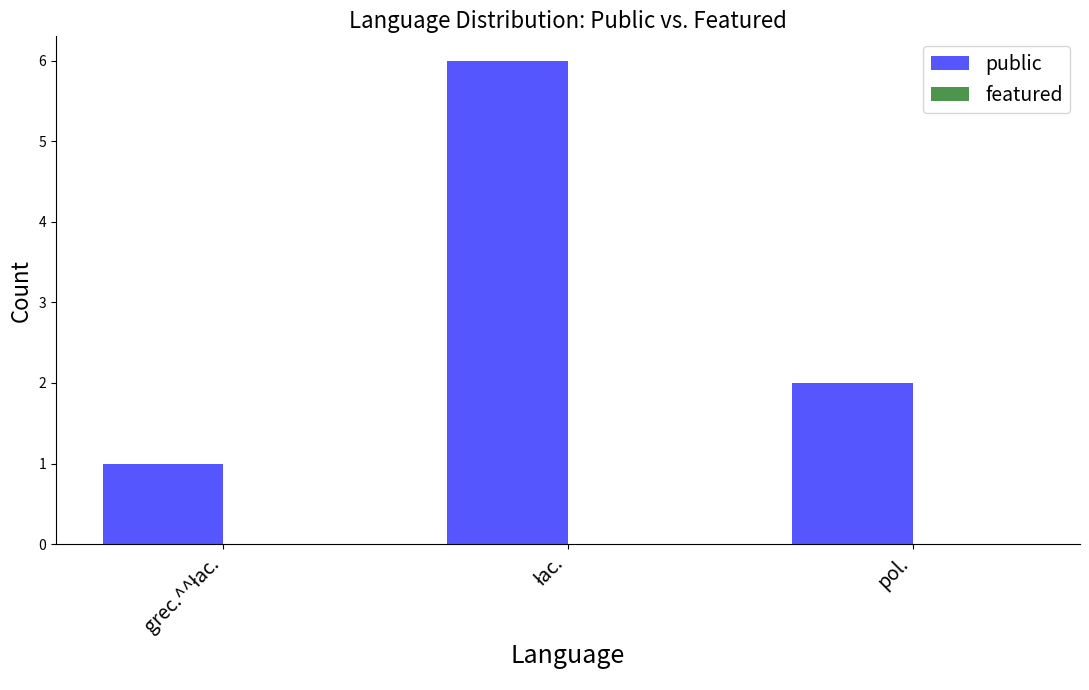

What is the sum of all values?

9